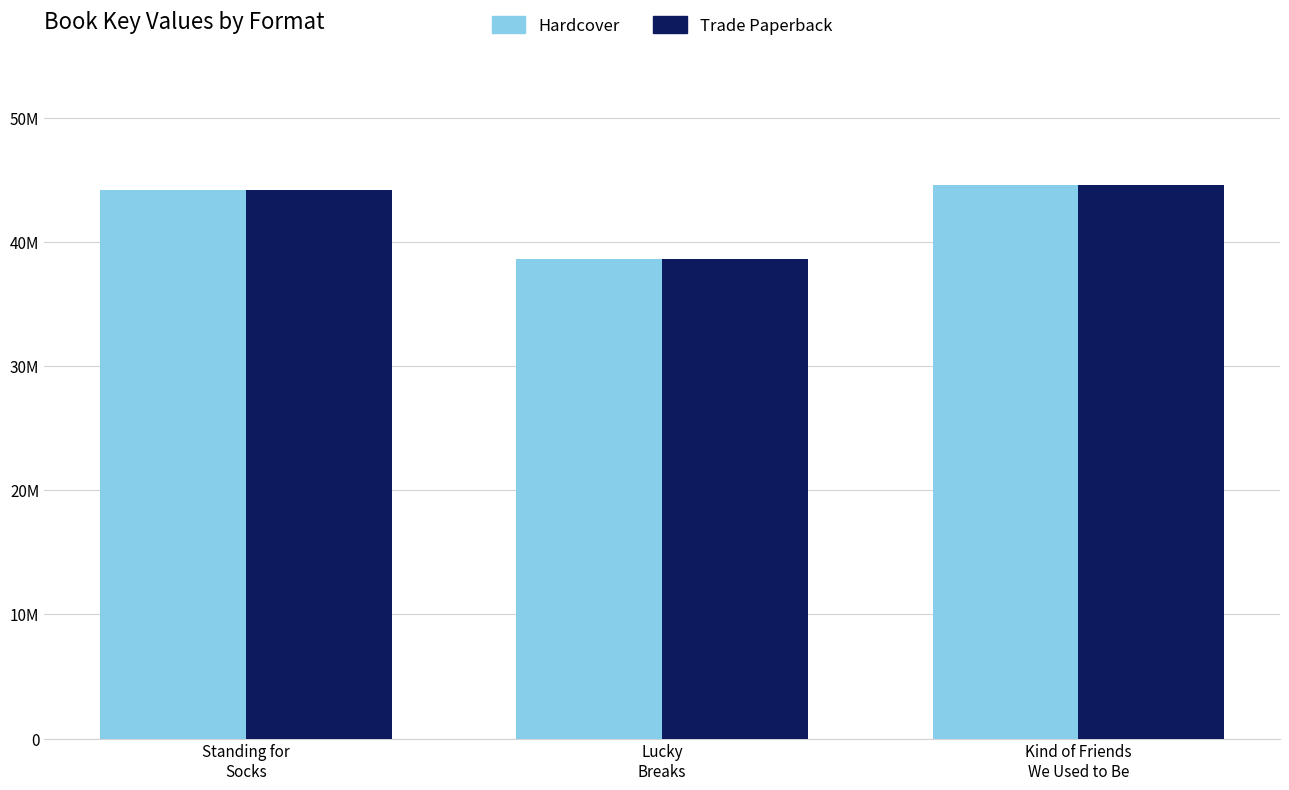

Are the bars horizontal?

No